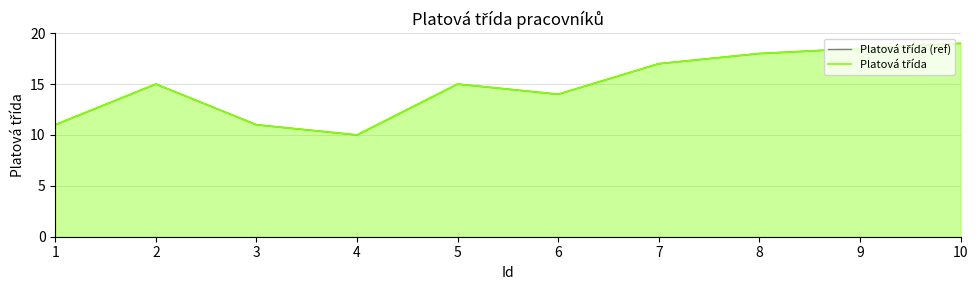

Which series changed the most between 3 and 7?

Platová třída (ref)